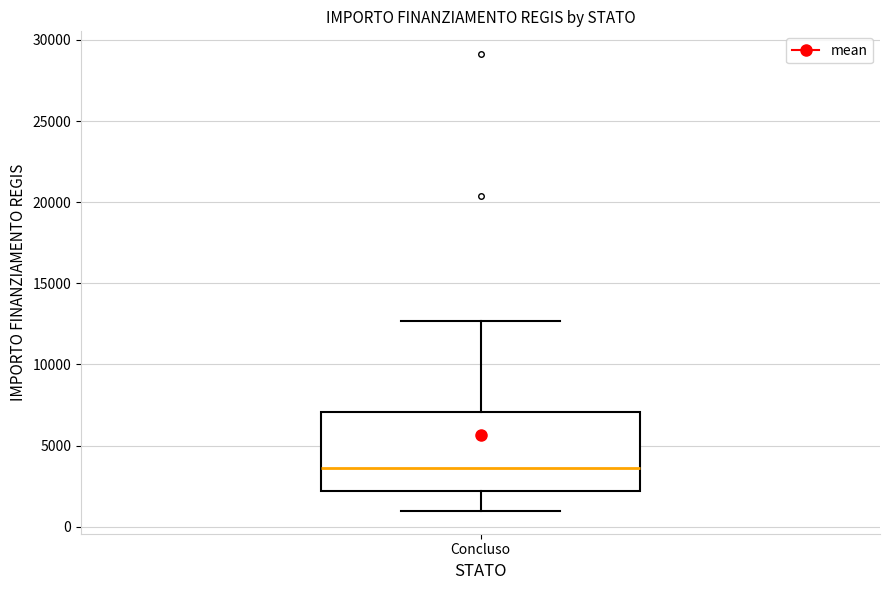

Read this box plot against the y-axis: the position of the median line, the range covered by the box, and the ends of both whiskers. The values are not printed on the chart, so give them approximately, as read against the axis.

median 3500, box 2000 to 7000, whiskers 1000 to 12500